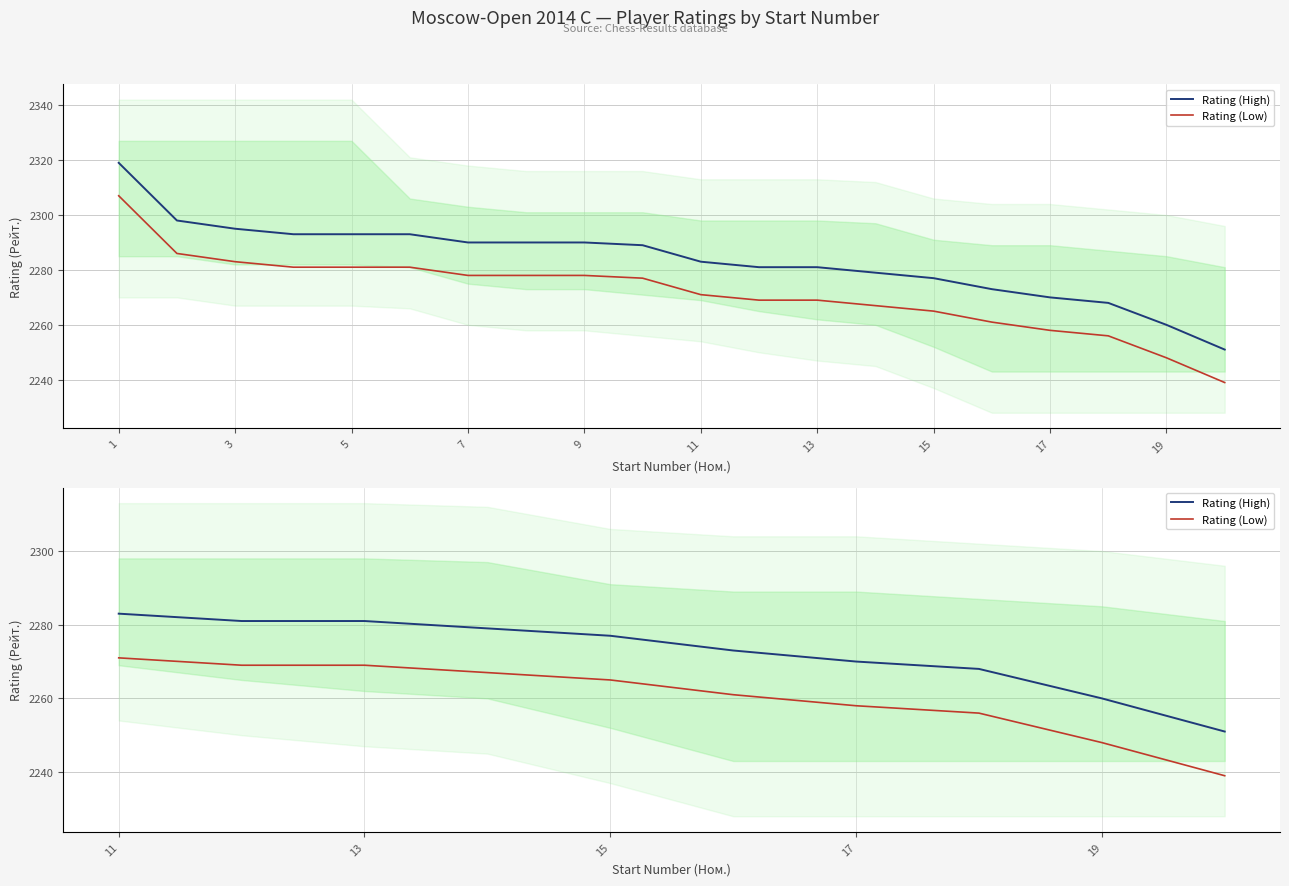

List the series in order of their peak value, highest first.

Rating (High), Rating (Low)